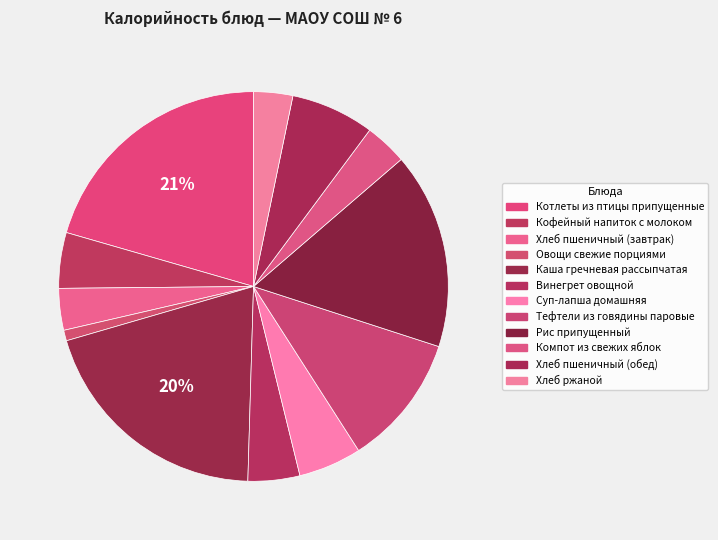

True or false: Котлеты из птицы припущенные accounts for 21% of the total.

True